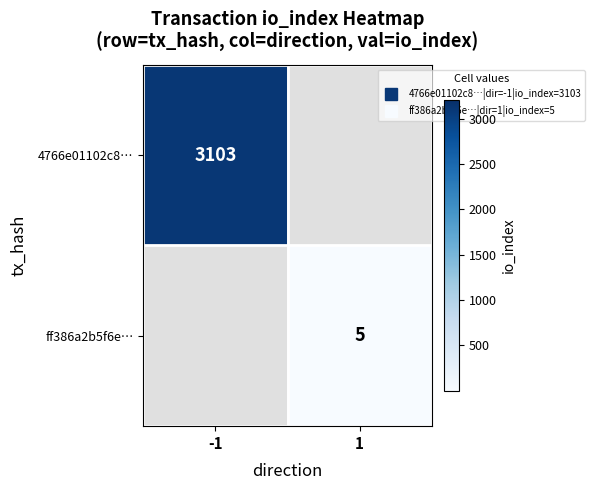

What is the maximum value for 4766e01102c8…?

3103.0